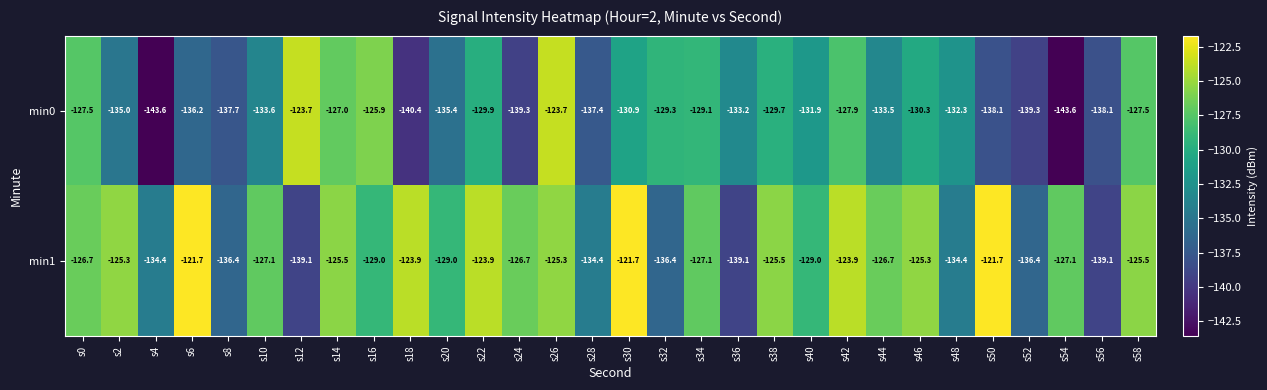

What is the sum of the min1 values at s46 and s6?

-247.0